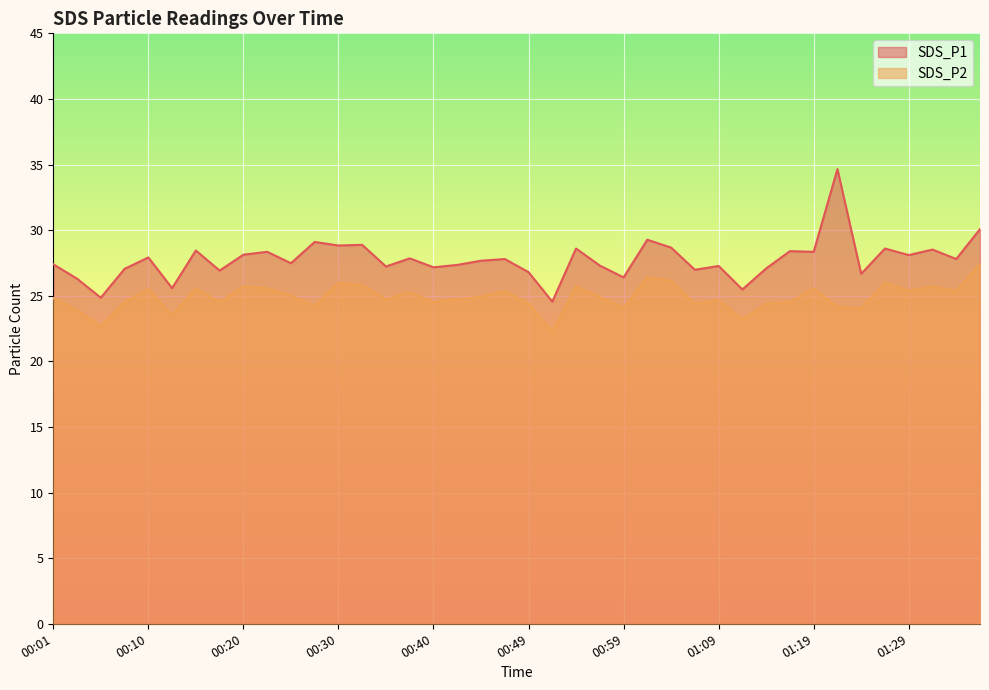

Reading left to right, list all the values displayed in this chart.

SDS_P1: 27.4	26.3	24.9	27.1	27.9	25.6	28.4	26.9	28.1	28.4	27.5	29.1	28.8	28.9	27.2	27.9	27.2	27.4	27.7	27.8	26.8	24.6	28.6	27.3	26.4	29.3	28.7	27.0	27.3	25.5	27.1	28.4	28.4	34.6	26.7	28.6	28.1	28.5	27.8	30.1
SDS_P2: 24.8	23.9	22.7	24.5	25.5	23.5	25.6	24.5	25.7	25.6	25.0	24.2	26.0	25.8	24.7	25.3	24.5	24.8	24.9	25.4	24.4	22.3	25.7	24.9	24.1	26.4	26.1	24.4	24.7	23.2	24.4	24.5	25.6	24.1	24.1	26.0	25.4	25.7	25.4	27.4